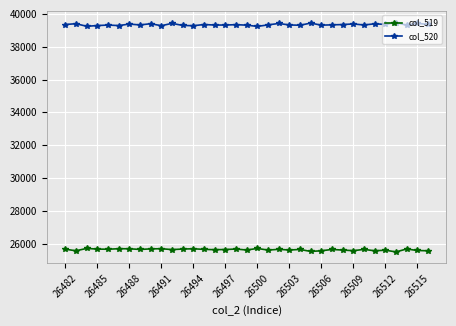

How many data points in col_519 are less than 25639?

17